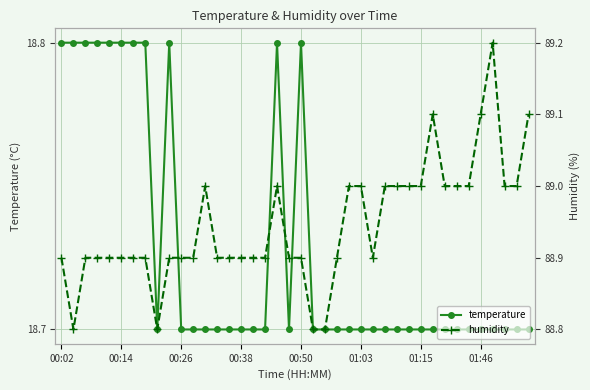

What is the difference between the maximum and minimum values in the humidity series?

0.4